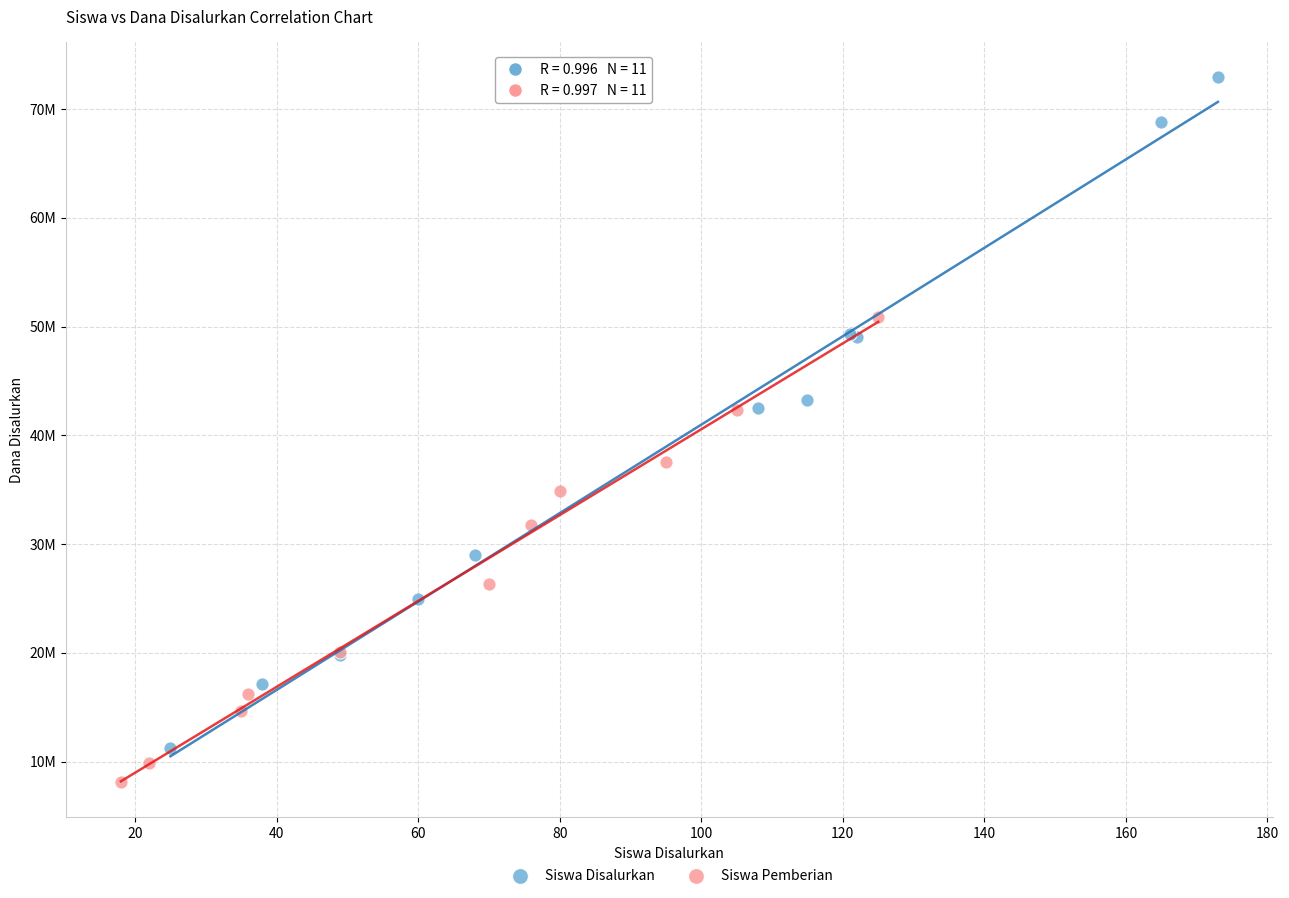

Which series reaches the maximum Y coordinate?

Siswa Disalurkan